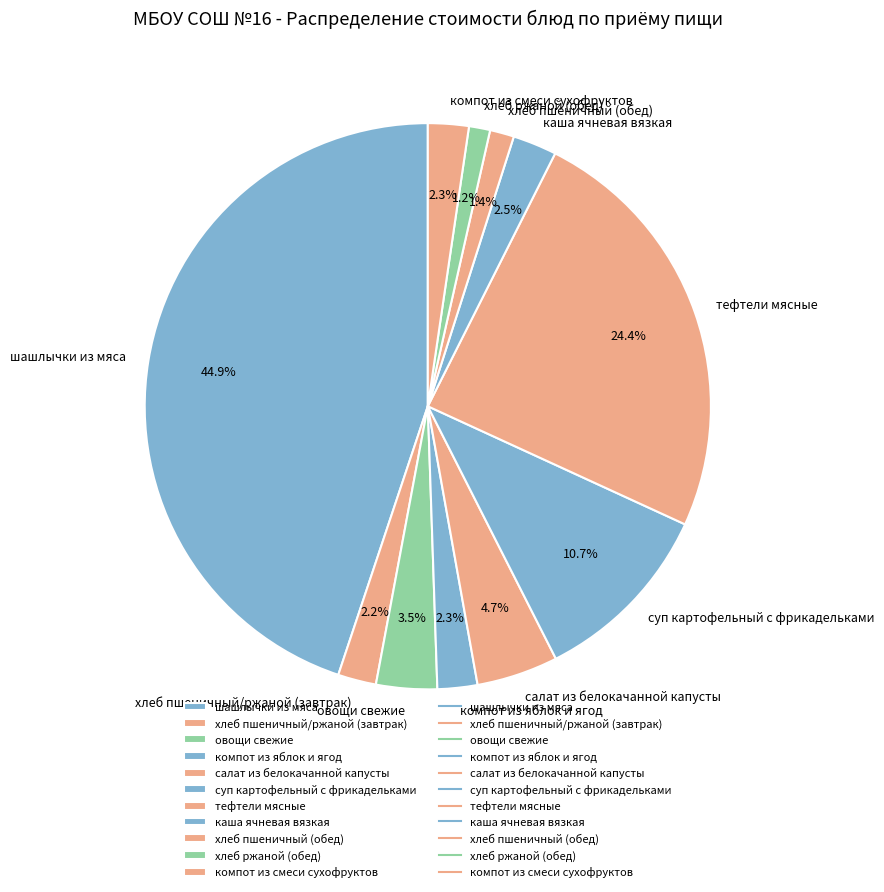

What percentage is NOT represented by шашлычки из мяса?

55.1%